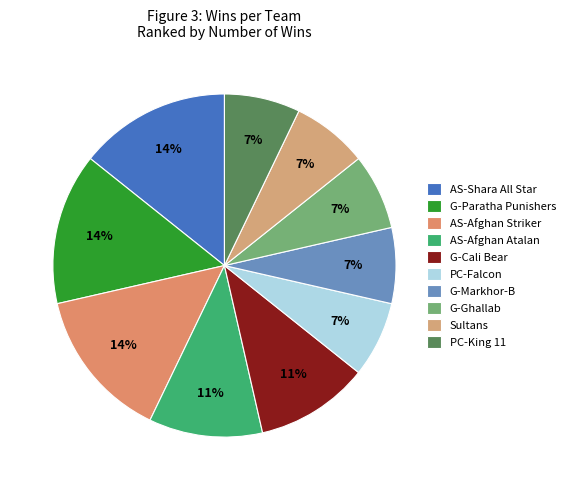

Does any single category account for the majority?

No